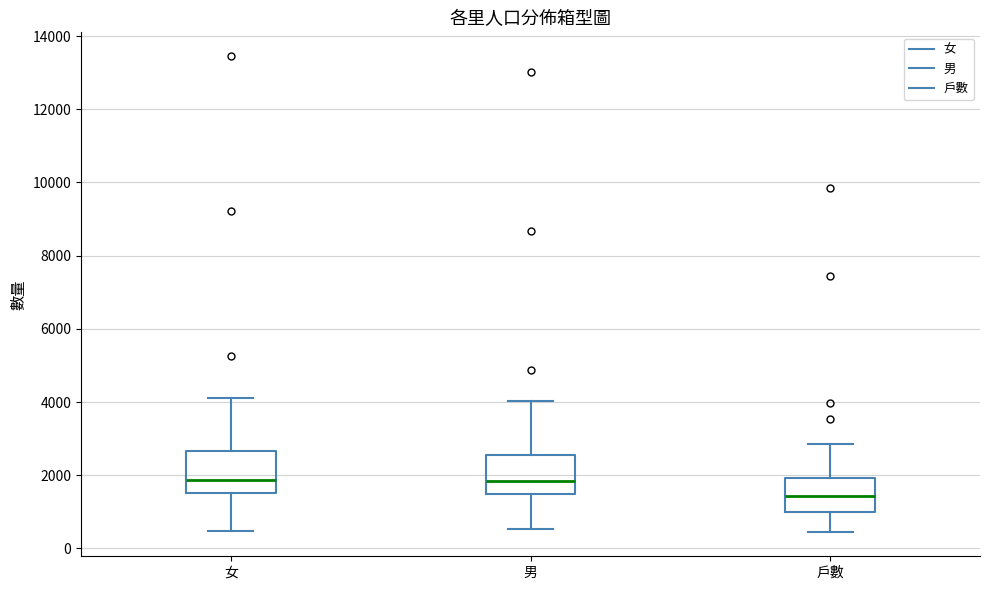

Reading left to right, transcribe this box plot: for each box, give where its median line is, the range the box spans, and where its two whiskers end, as read against the y-axis. The values are not printed on the chart, so give them approximately, as read against the axis.

女: median 1800, box 1600 to 2600, whiskers 400 to 4200
男: median 1800, box 1600 to 2600, whiskers 600 to 4000
戶數: median 1400, box 1000 to 2000, whiskers 400 to 2800